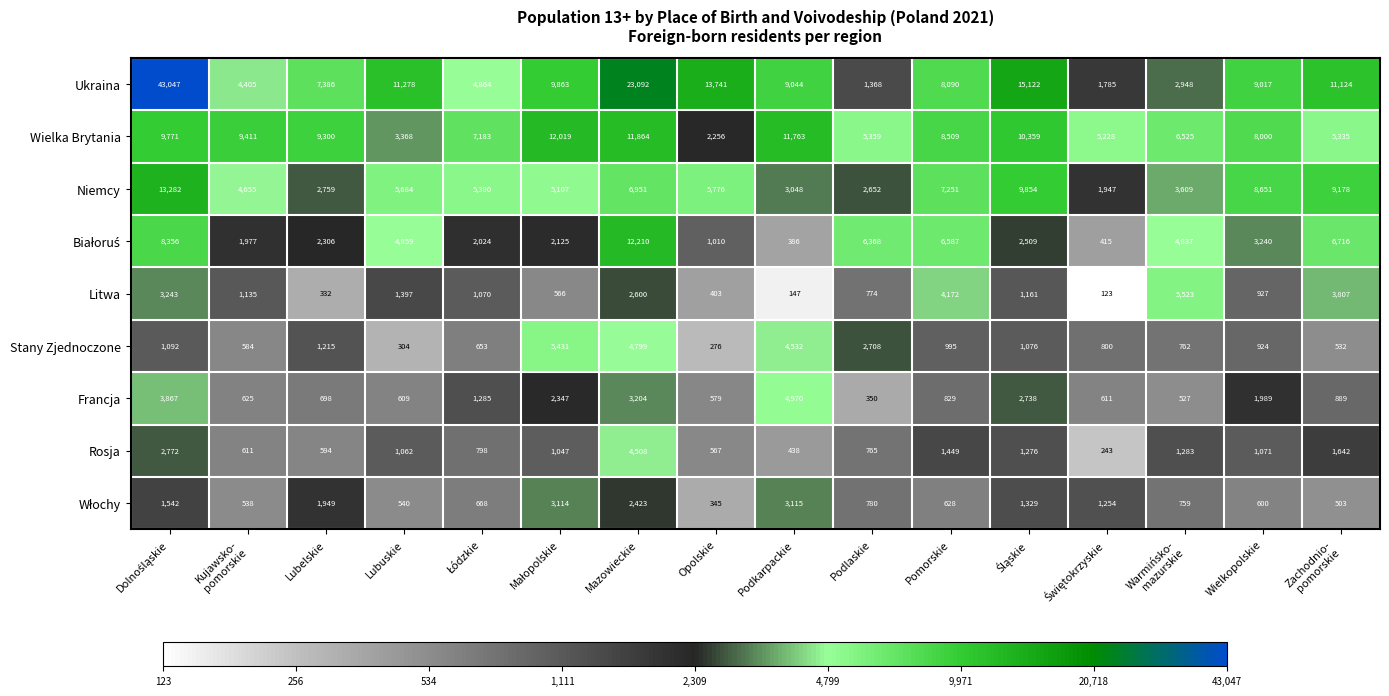

What is the difference between the second highest and second lowest values in the Wielka Brytania series?

8496